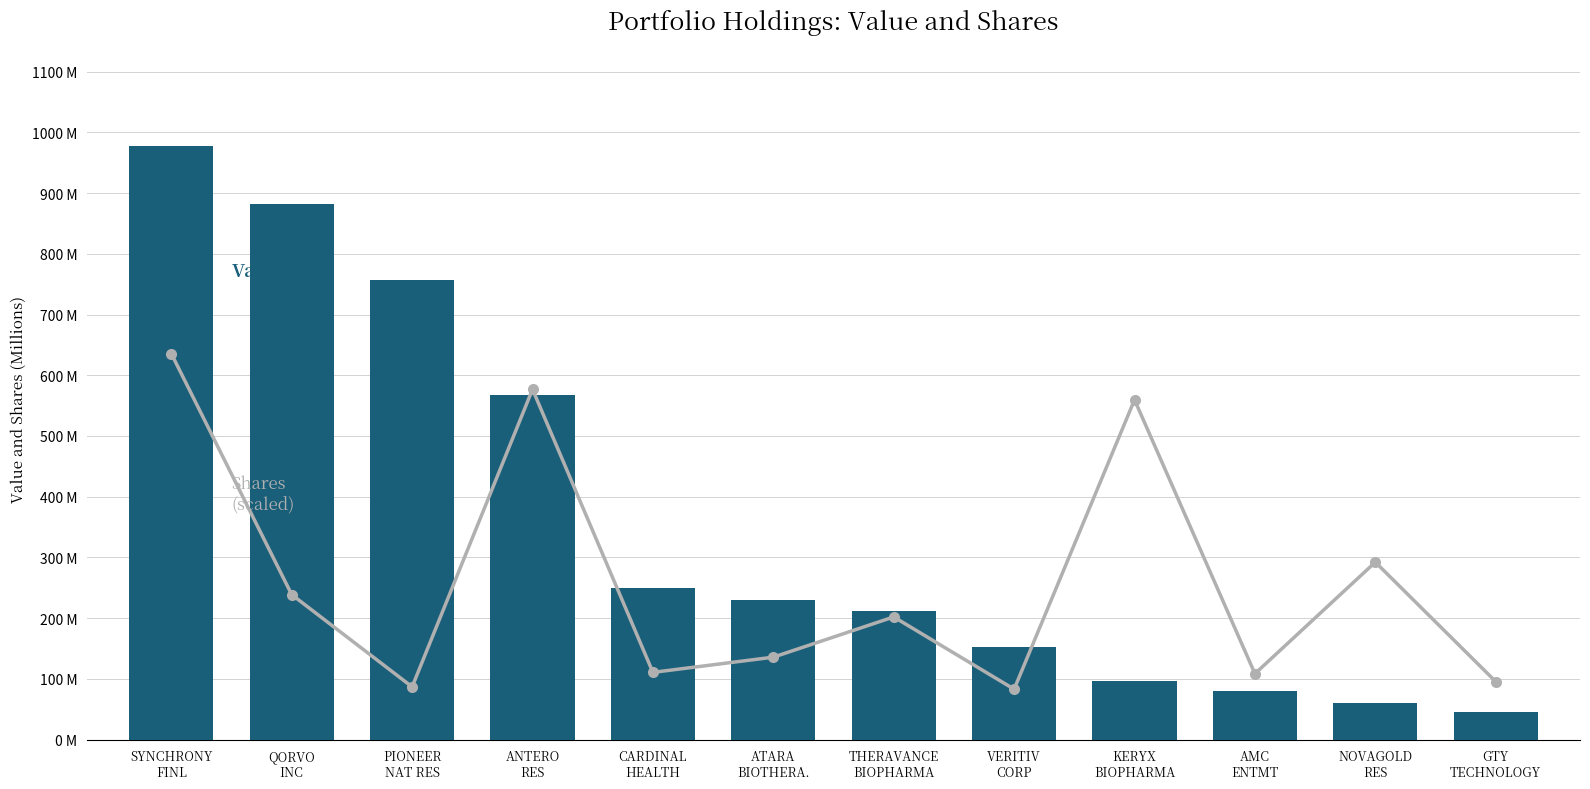

What is the label of the 2nd bar from the right?

NOVAGOLD
RES